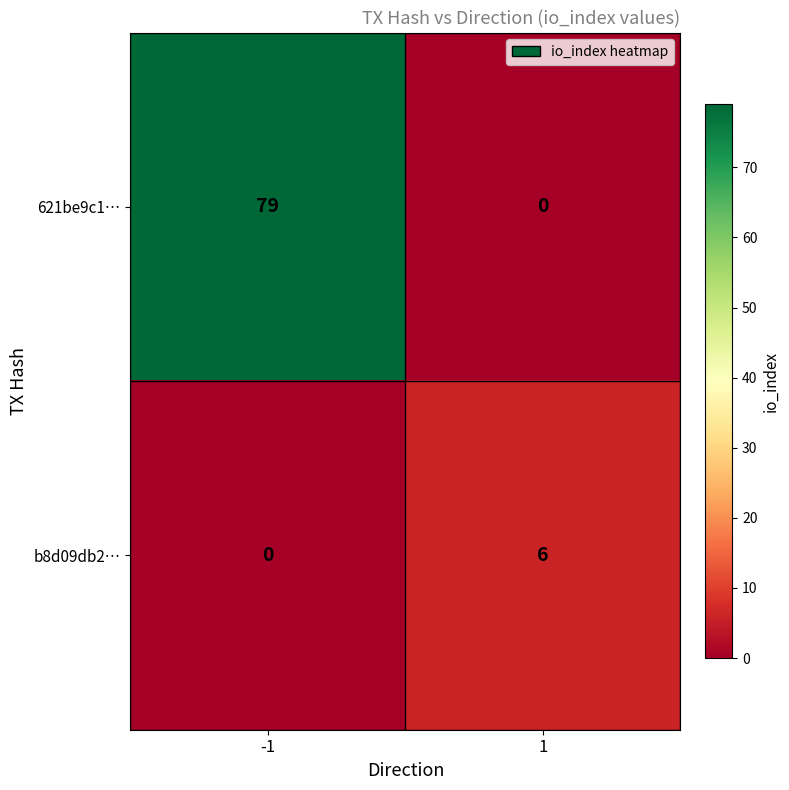

Rank the series at -1 from lowest to highest value.

b8d09db2…, 621be9c1…